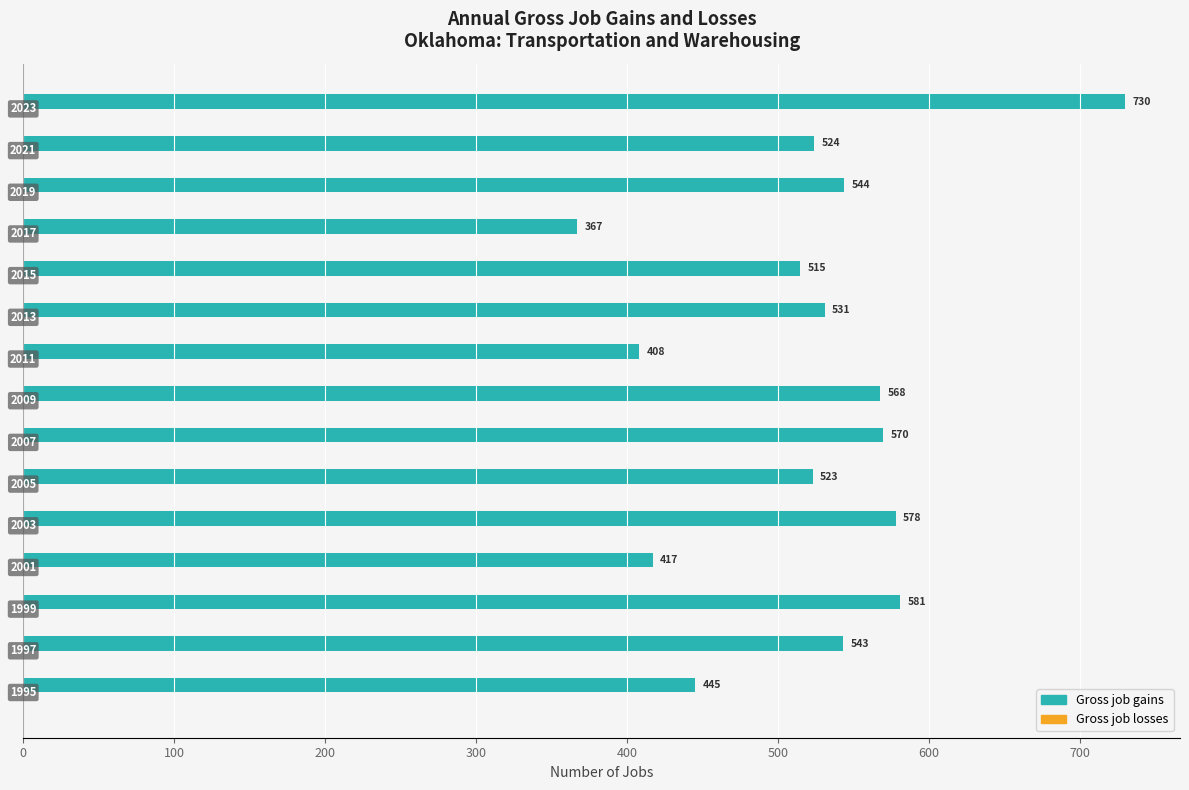

At which category does the chart reach its peak across all series?

2023